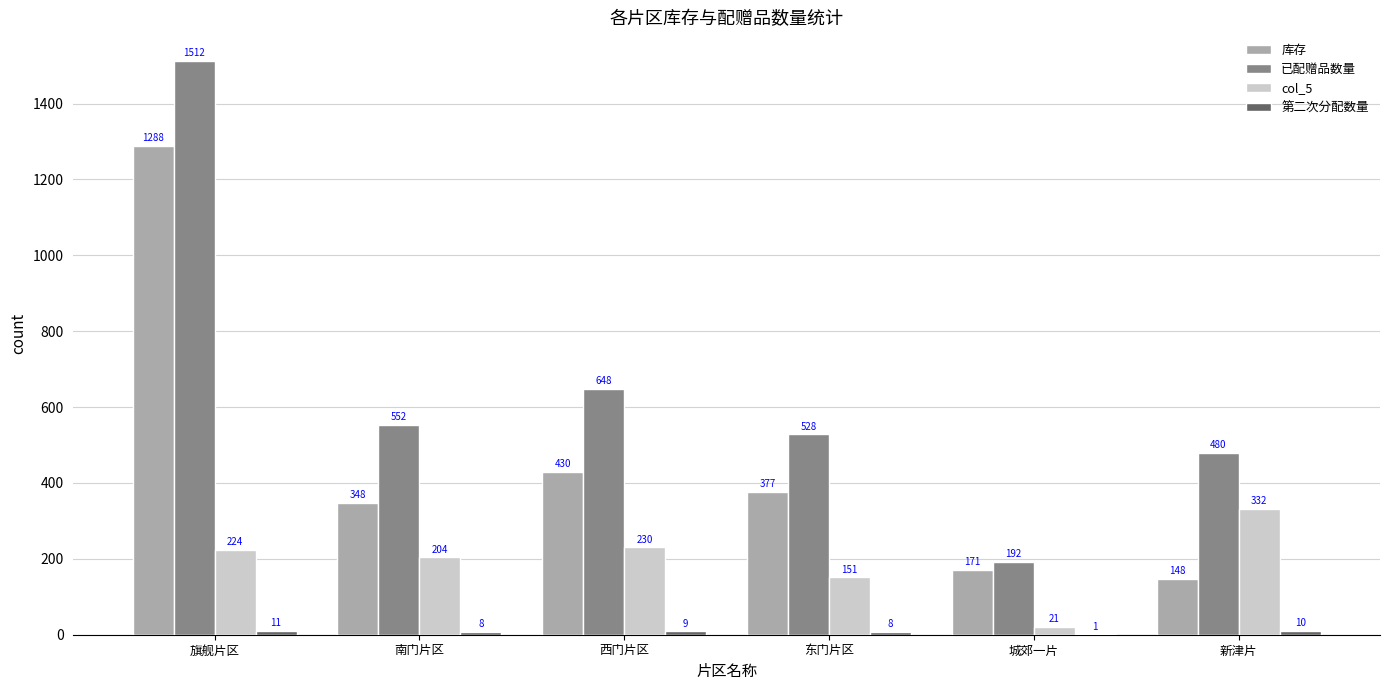

Which series changed the most between 旗舰片区 and 东门片区?

已配赠品数量